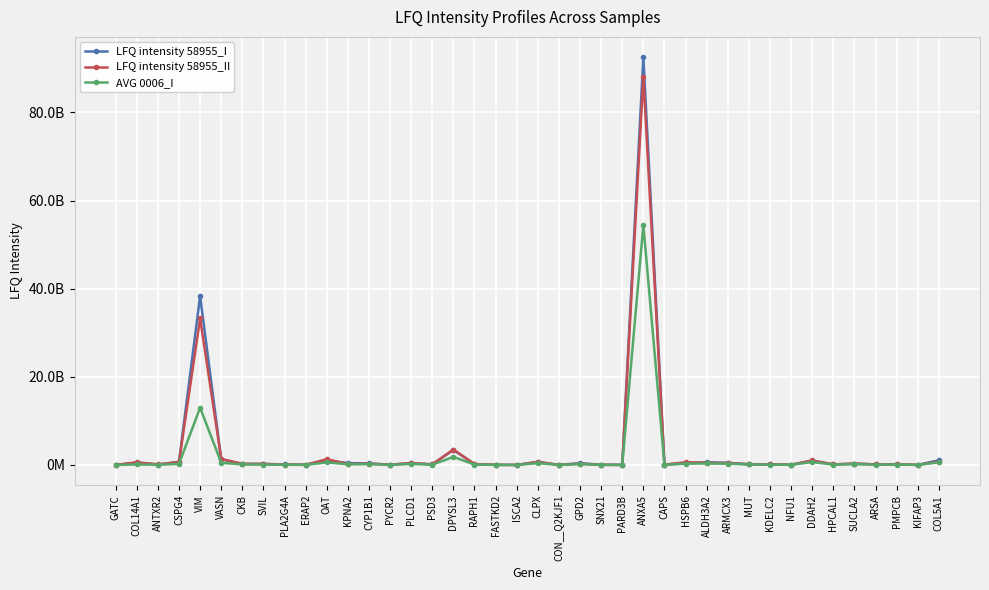

What are all the series names shown in the legend?

LFQ intensity 58955_I, LFQ intensity 58955_II, AVG 0006_I